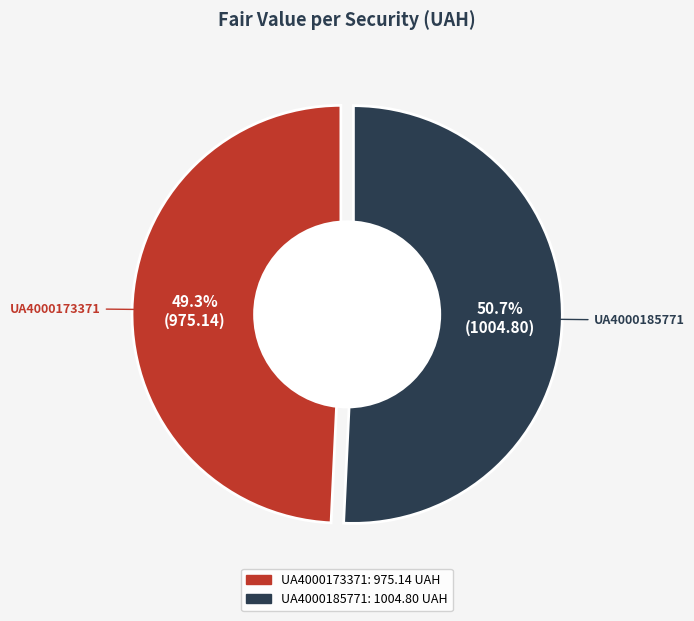

Is it true that UA4000185771 is 59% of the pie?

False